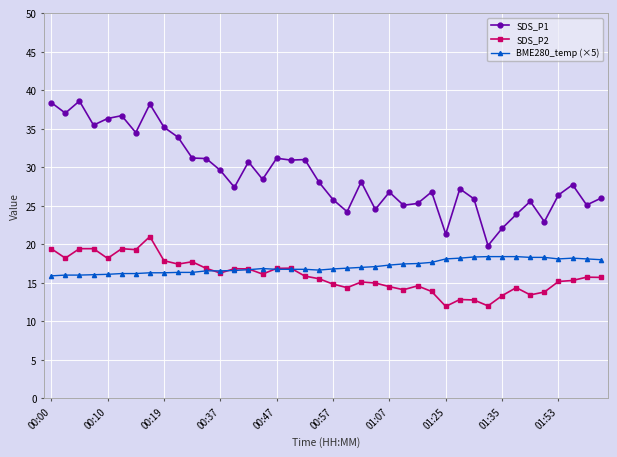

True or false: SDS_P1 and BME280_temp (×5) cross at least once.

False